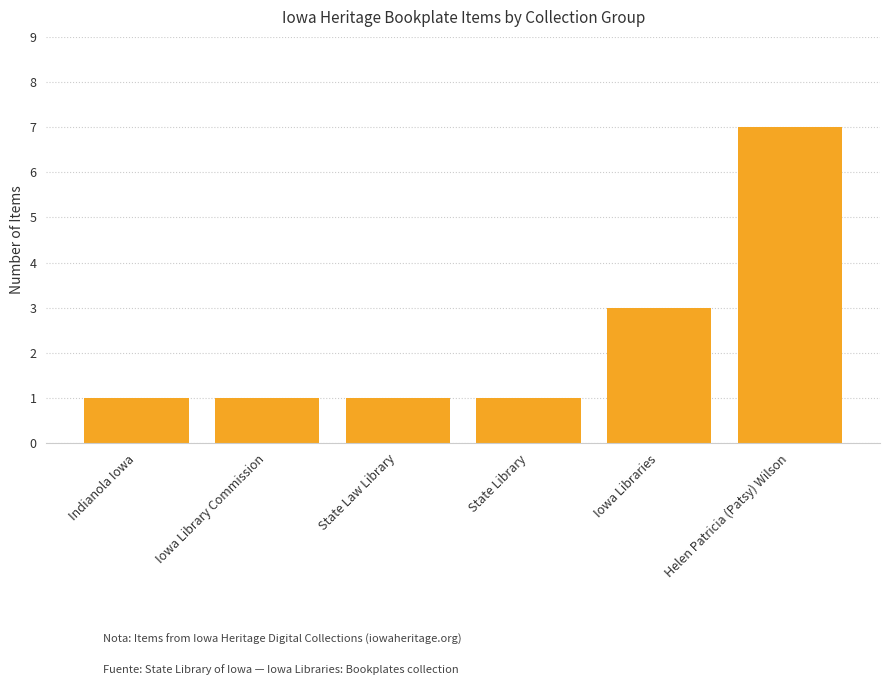

What is the average value?

2